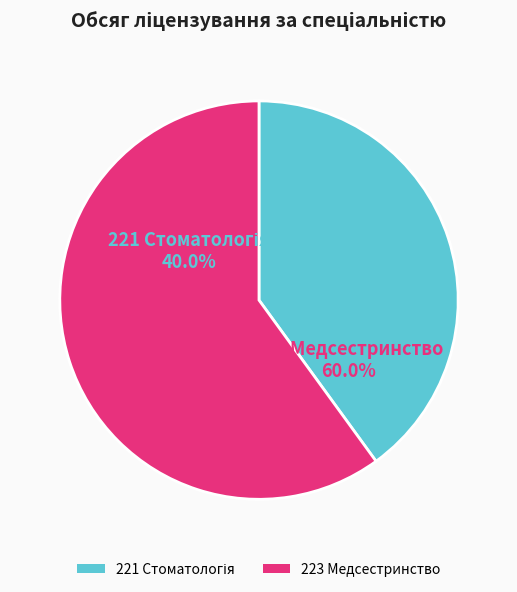

Which slice is the largest?

223 Медсестринство